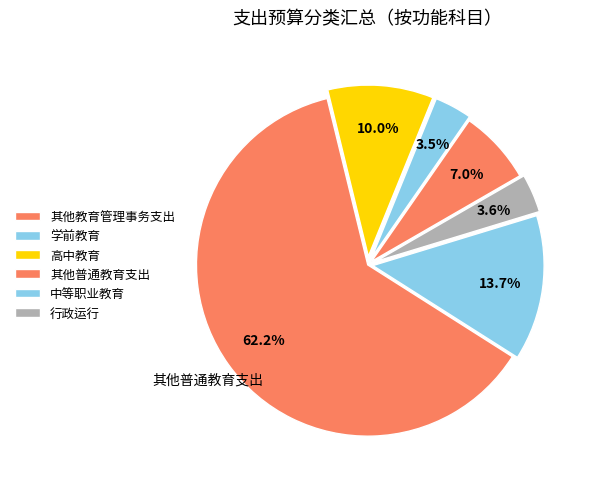

Which category accounts for the majority?

其他普通教育支出